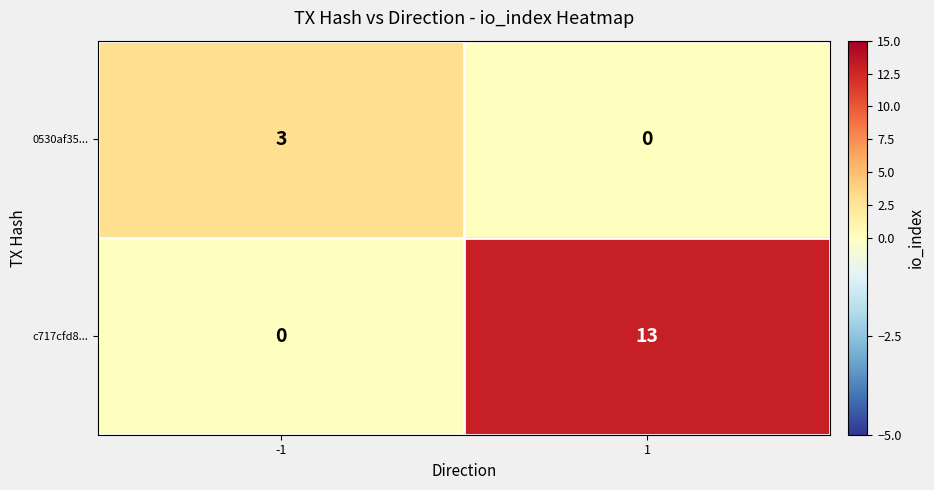

List the series in order of their overall mean, highest first.

c717cfd8..., 0530af35...